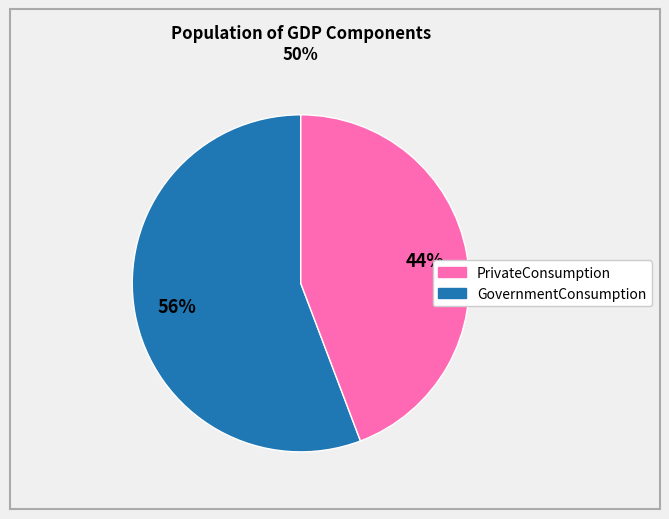

To the nearest percent, what is the difference between the largest and smallest slice percentages?

12%